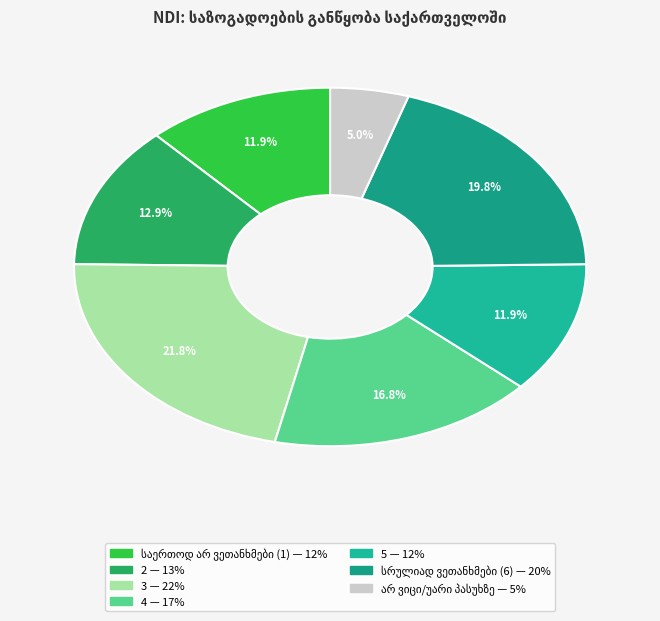

Count the number of slices in the pie.

7